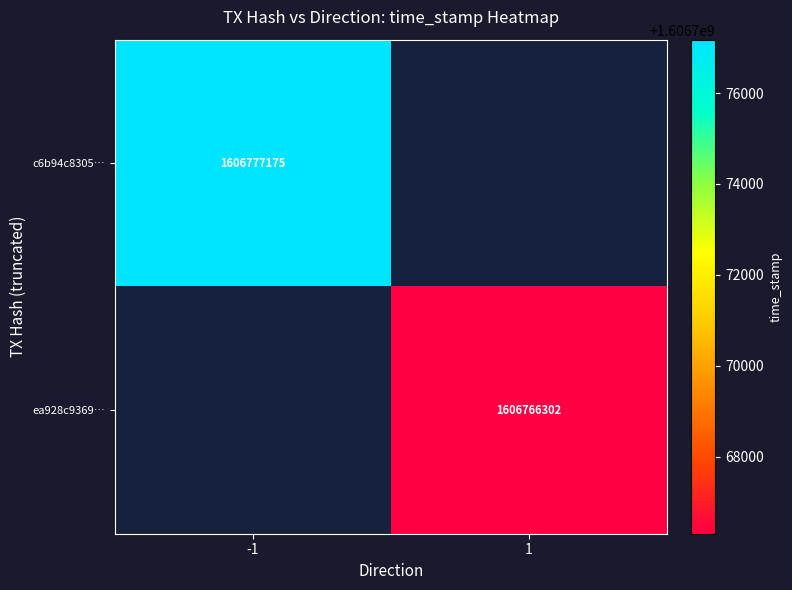

Count the number of categories in the chart.

2